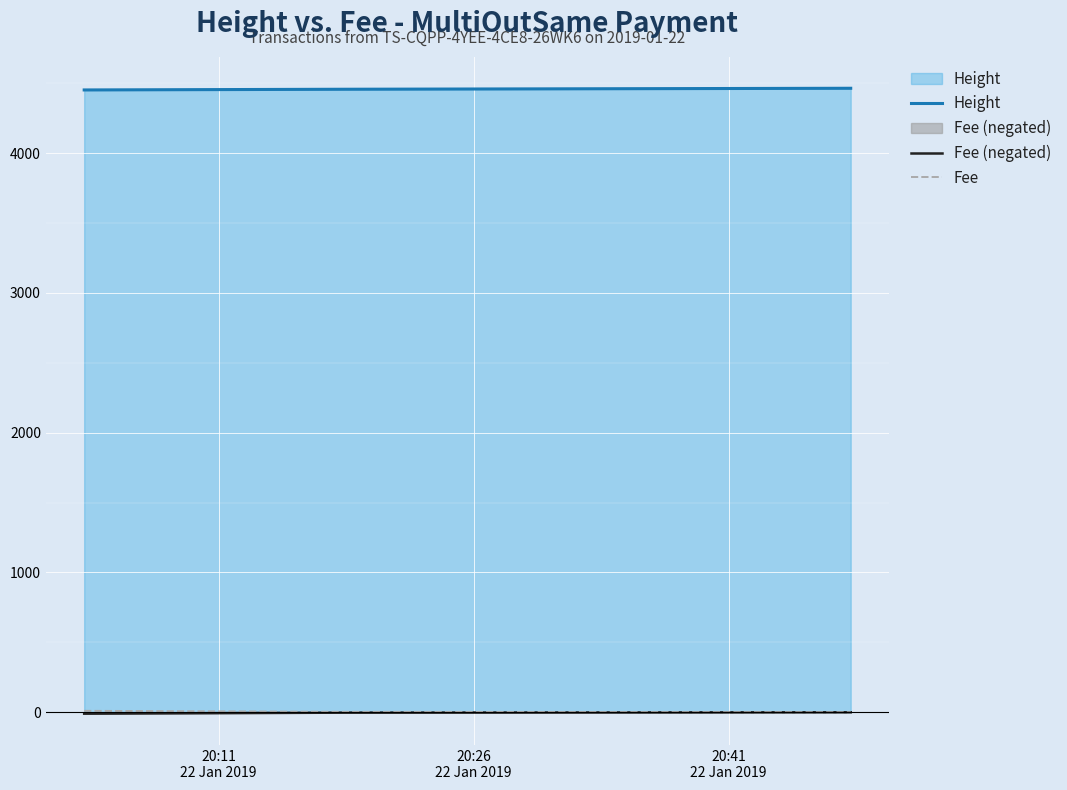

What is the value of the Fee (negated) point at the 3rd from the left?

-0.1